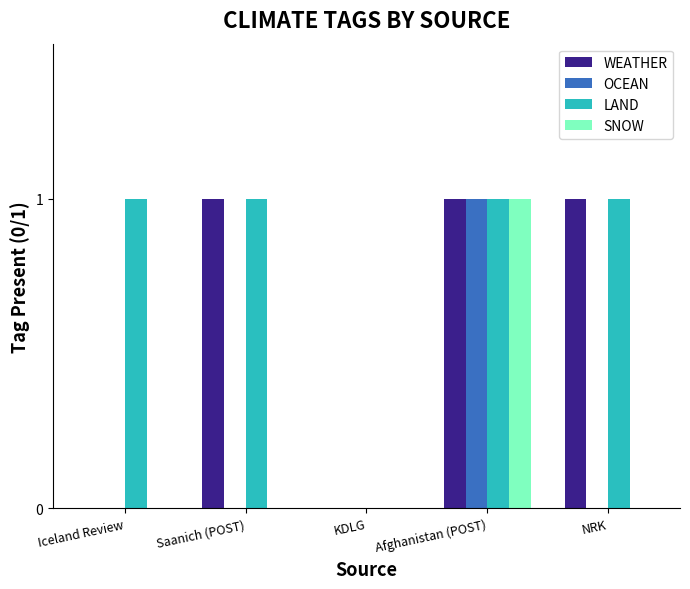

How many groups of bars are there?

5